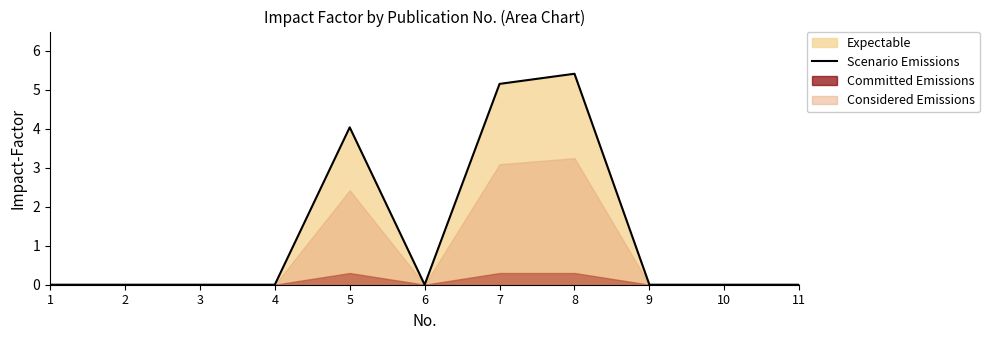

List the labels in order of value, largest first.

8, 7, 5, 1, 2, 3, 4, 6, 9, 10, 11